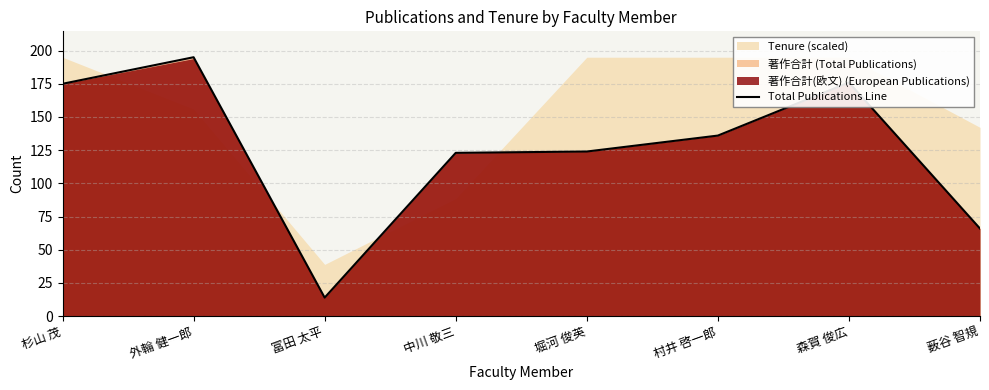

What is the difference between the second highest and minimum values?

162